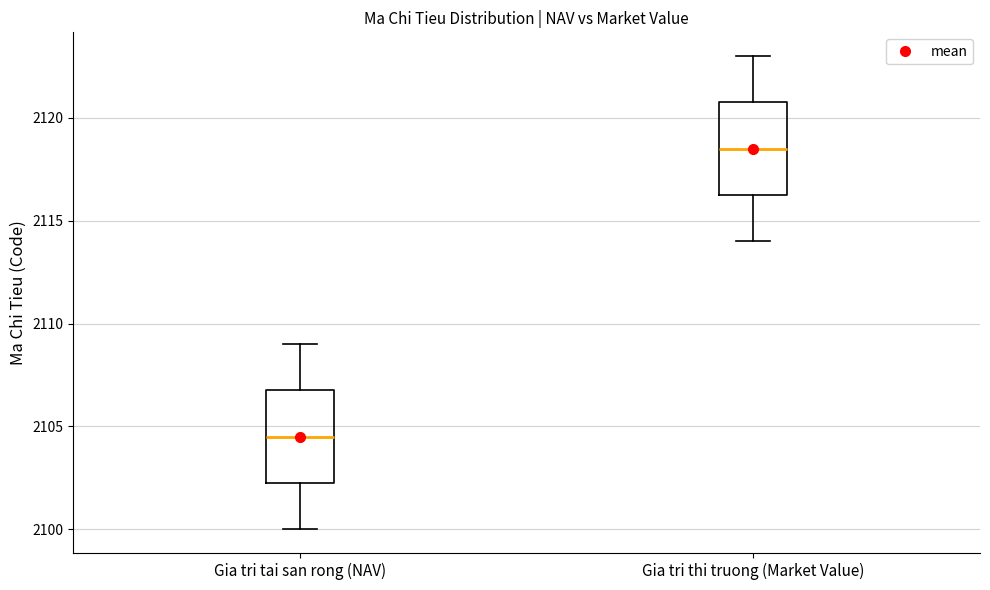

Reading left to right, read every box against the y-axis: the position of its median line, the range the box covers, and the ends of its whiskers. The values are not printed on the chart, so give them approximately, as read against the axis.

Gia tri tai san rong (NAV): median 2104.5, box 2102.5 to 2107.0, whiskers 2100.0 to 2109.0
Gia tri thi truong (Market Value): median 2118.5, box 2116.5 to 2121.0, whiskers 2114.0 to 2123.0